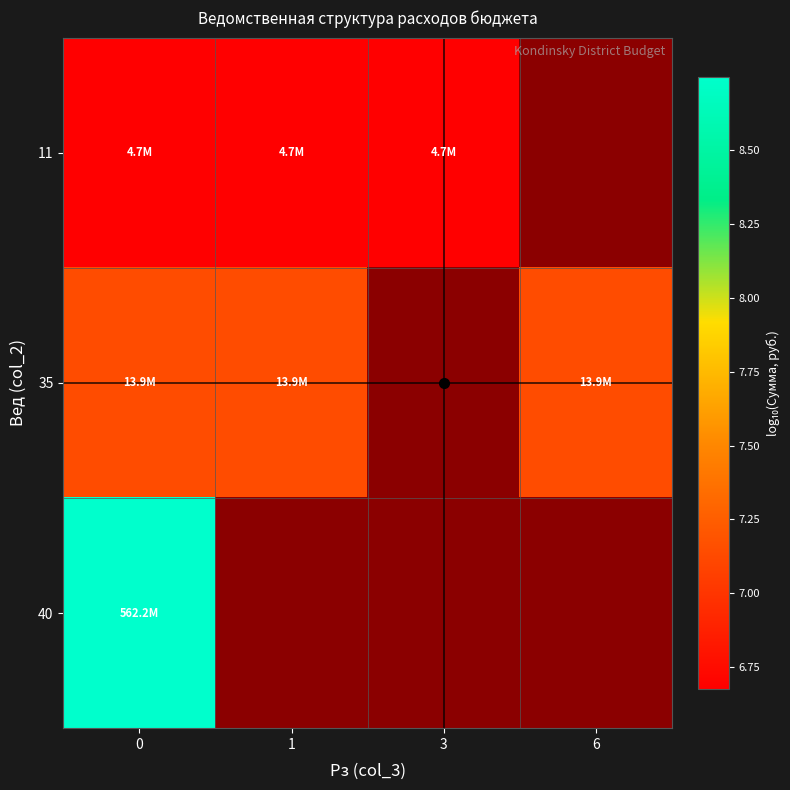

What is the total value across all series at 0?

22.6